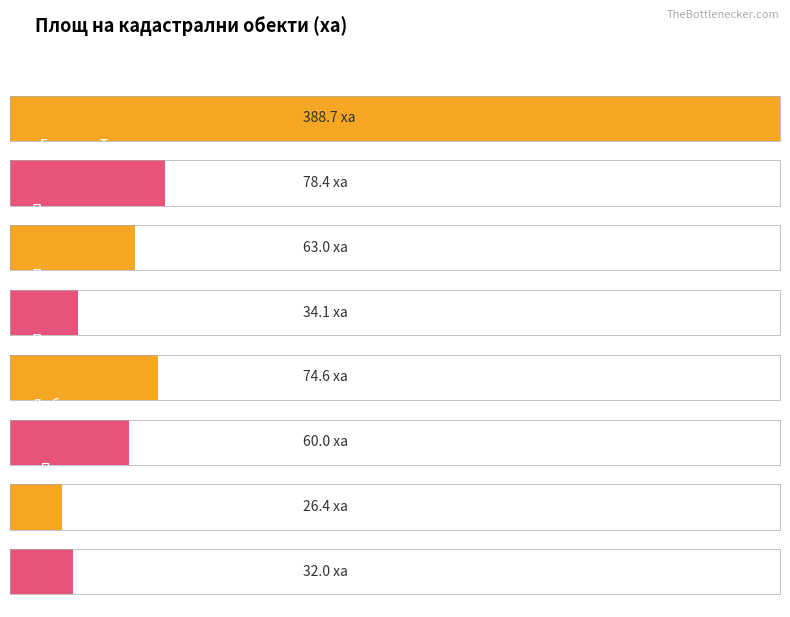

Reading right to left, list all the values displayed in this chart.

32.0	26.4	60.0	74.6	34.1	63.0	78.4	388.7